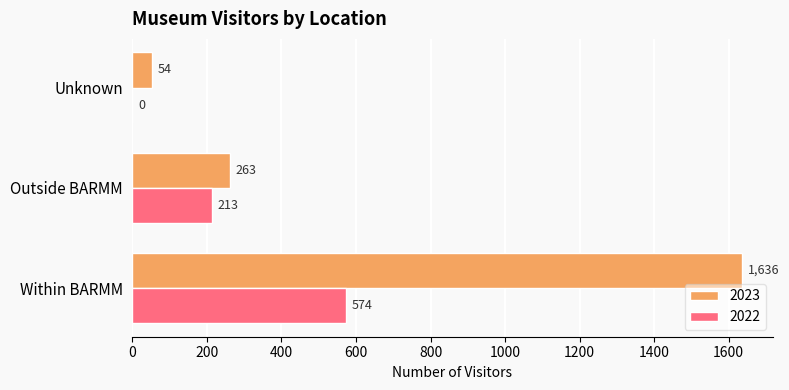

Which category has the highest value across all series?

Within BARMM